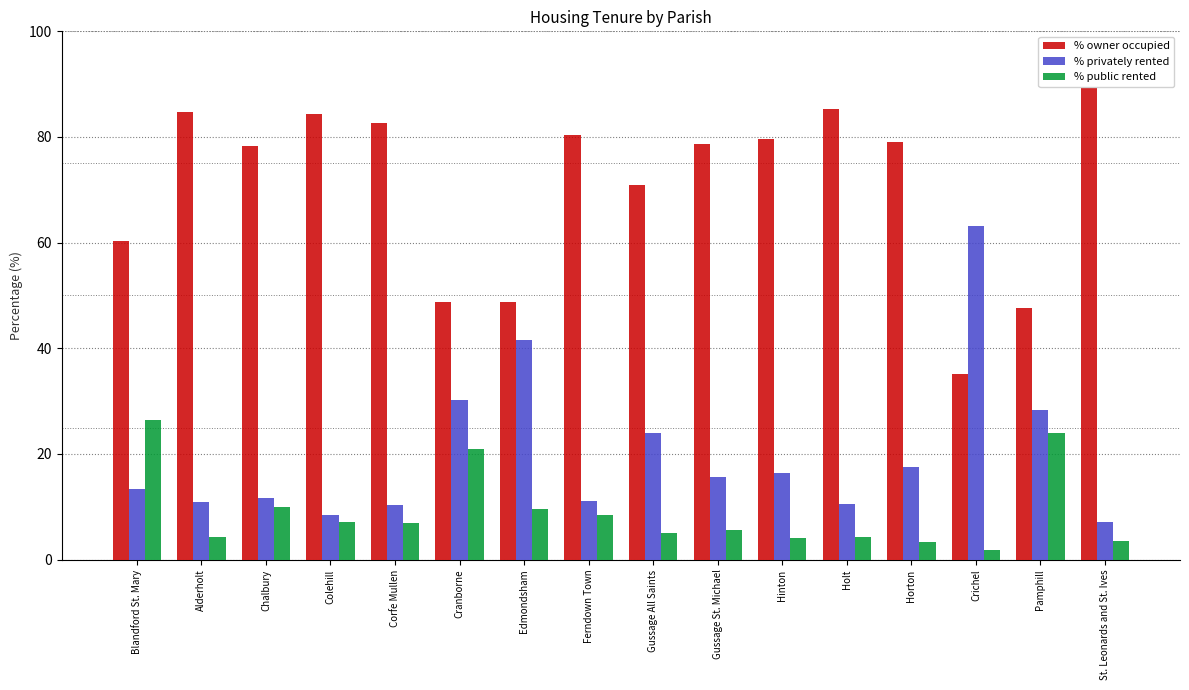

Rank the series by their average value, from highest to lowest.

% owner occupied, % privately rented, % public rented